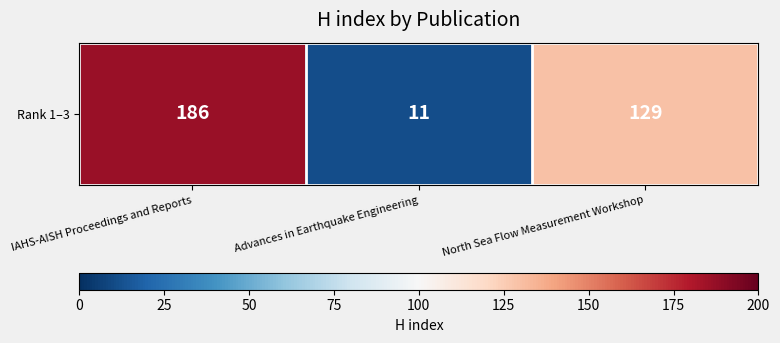

What is the maximum value shown in the chart?

186